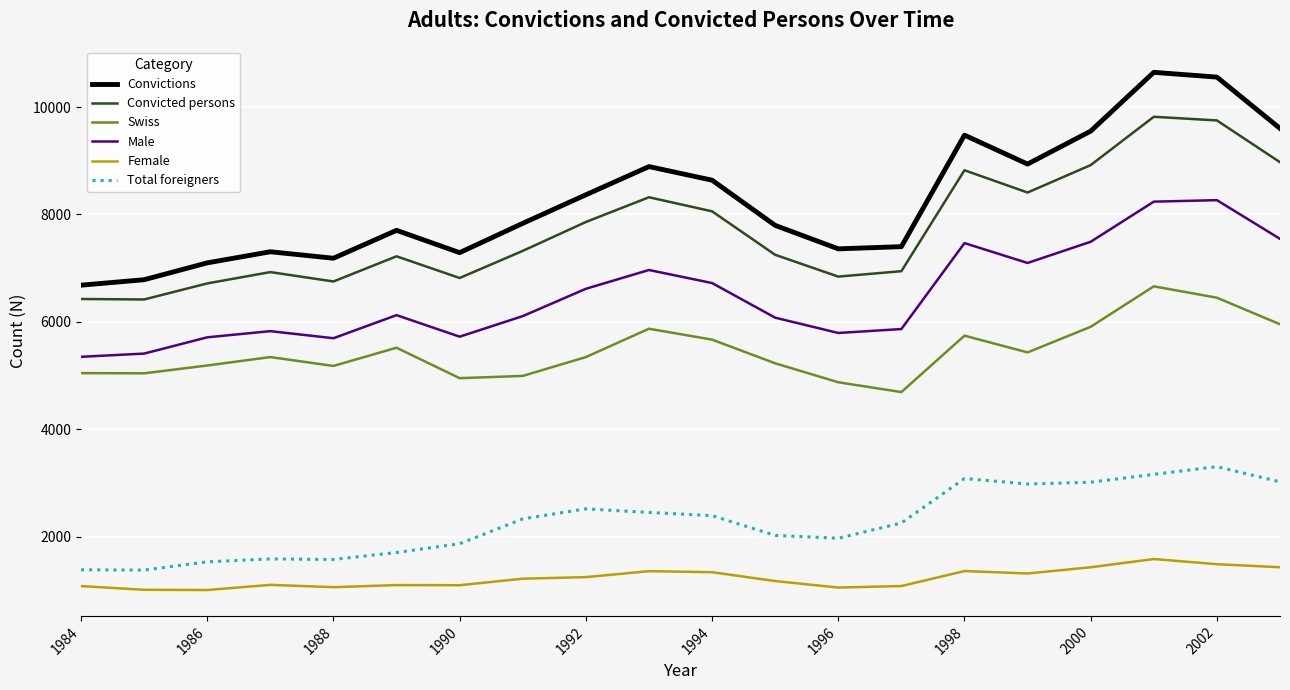

Which series has the largest range (max minus min)?

Convictions